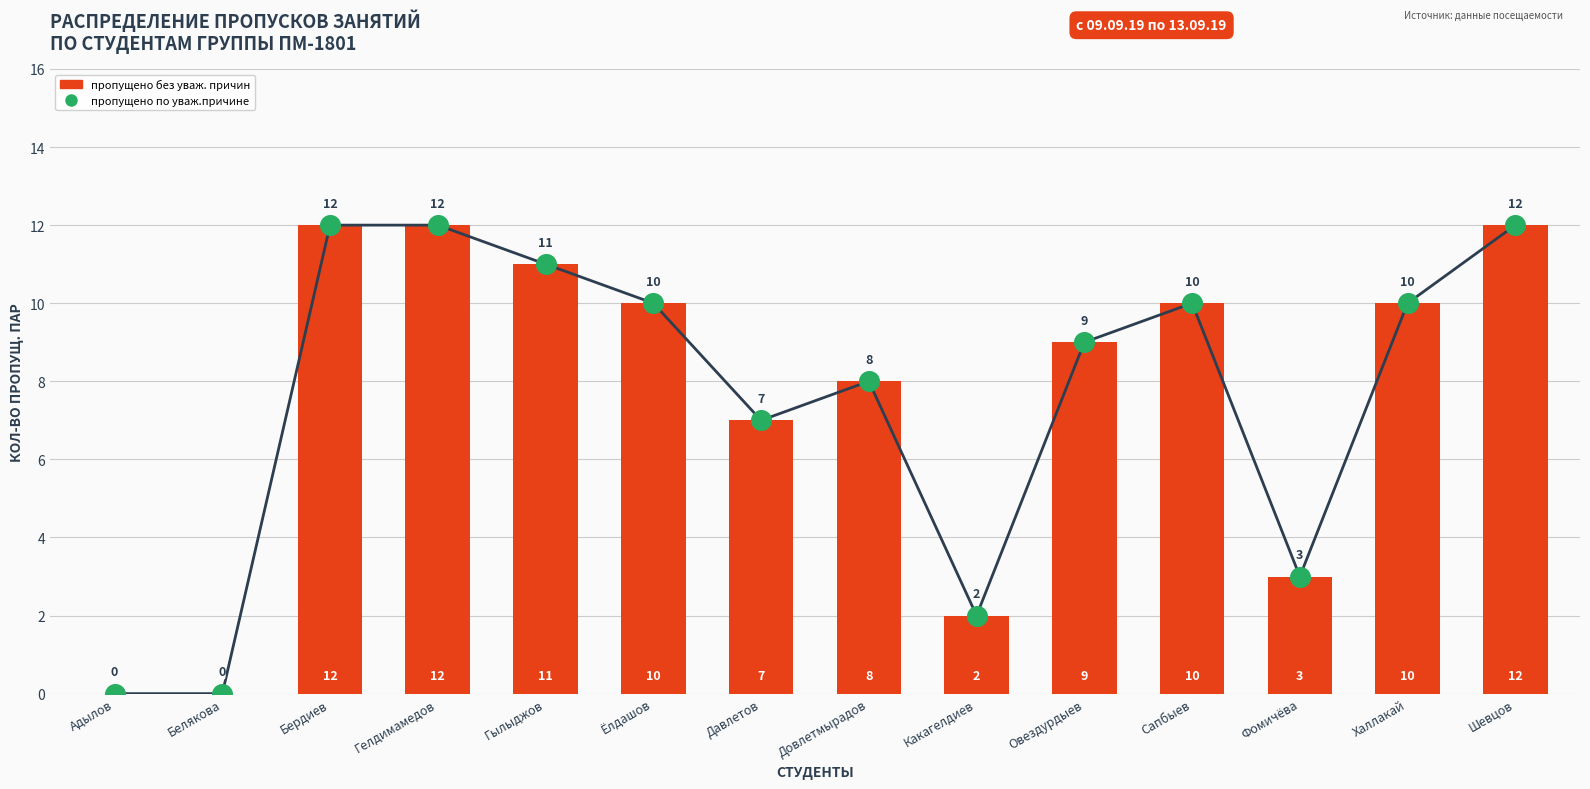

Is the value of пропущено без уваж. причин at Овездурдыев greater than the value of пропущено по уваж.причине at Сапбыев?

No